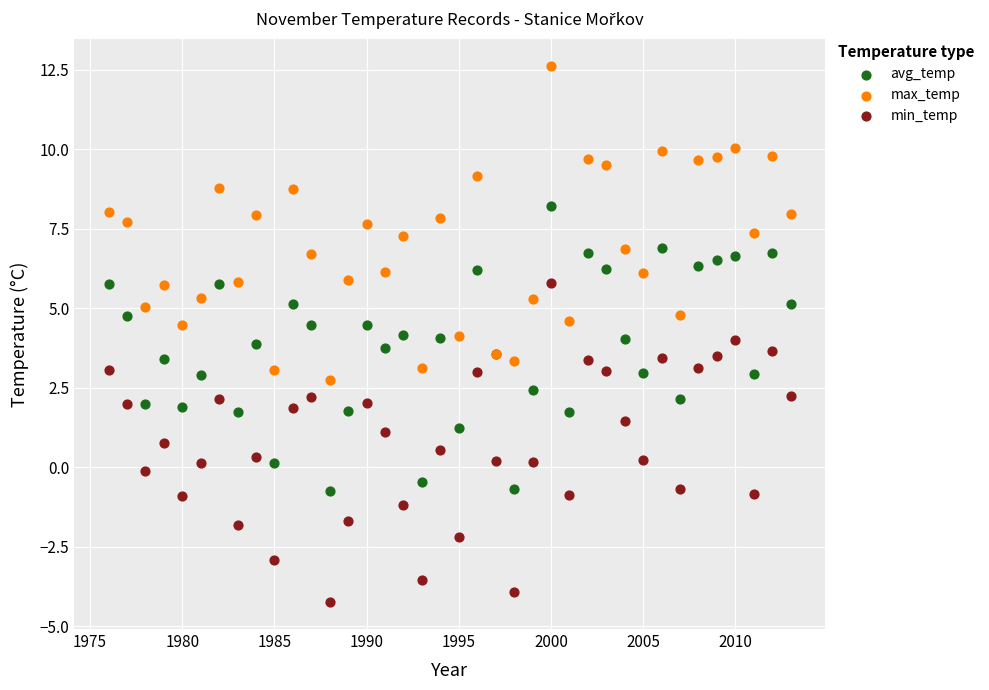

What is the X range (max minus min) for the scatter plot?

37.0